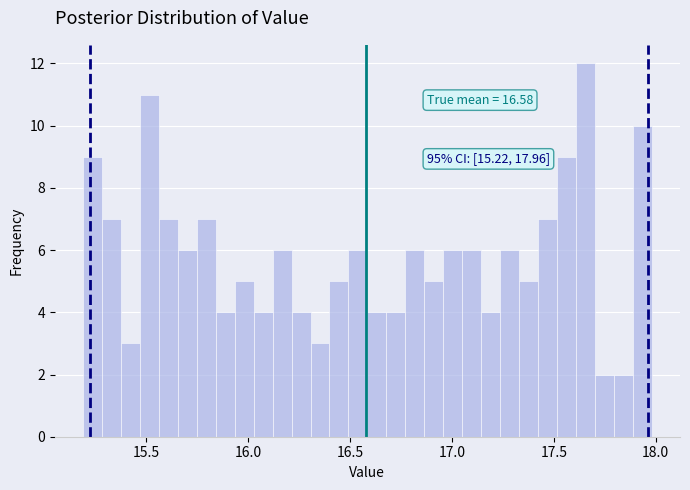

Around what value on the x-axis is the tallest bar? Give the approximate position of its centre, as read against the axis.

17.65